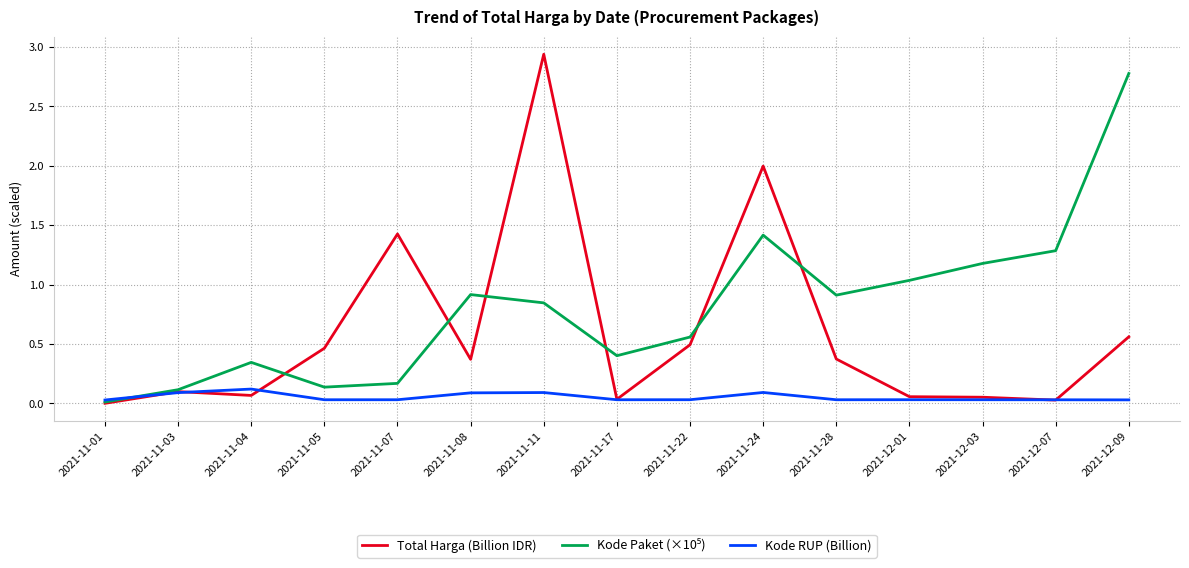

Which series has the largest range (max minus min)?

Total Harga (Billion IDR)